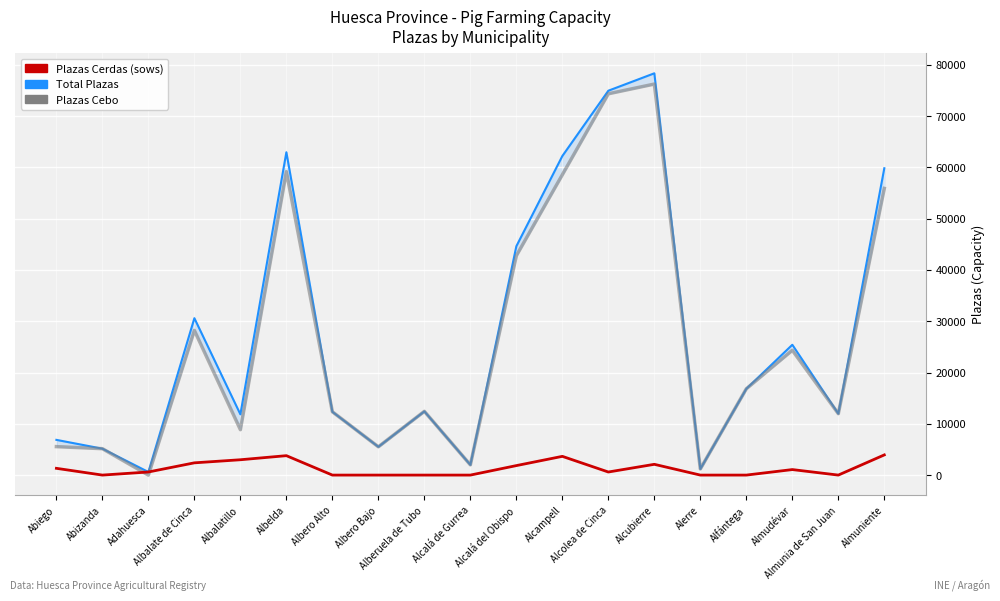

What is the sum of all Plazas Cebo (5-muni average) values?

501295